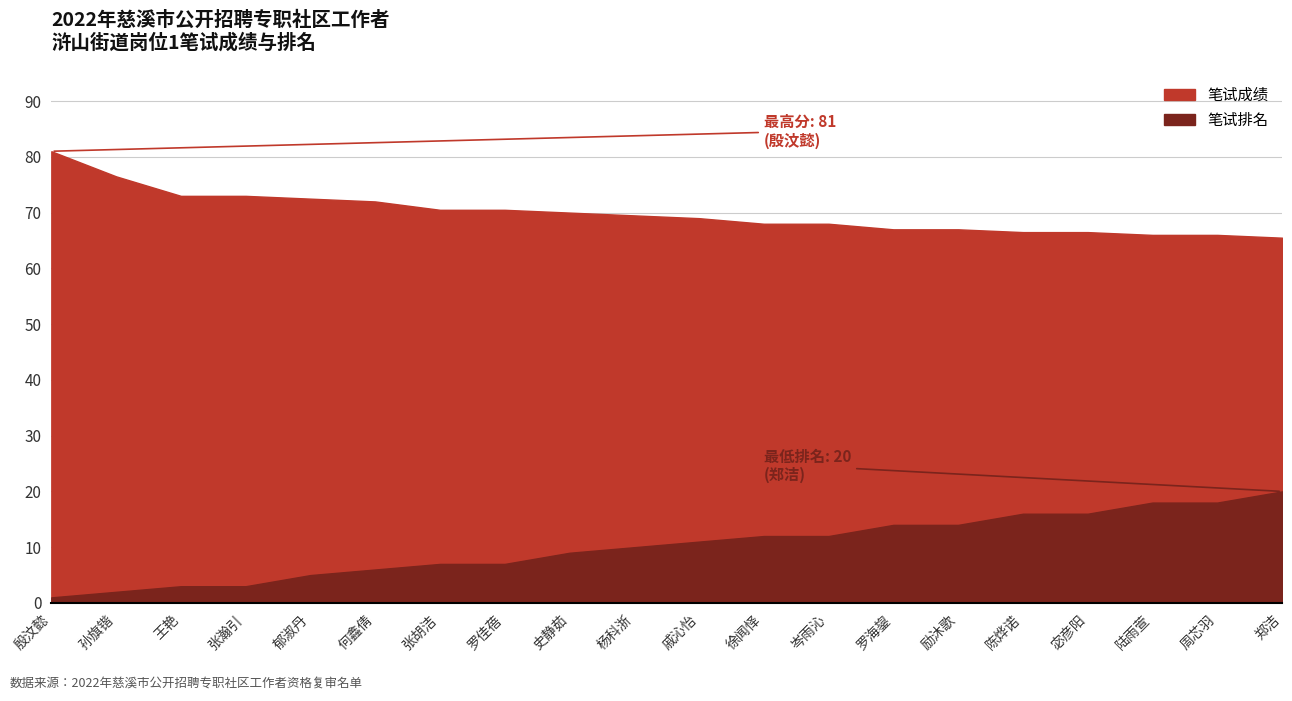

Which label corresponds to the smallest value in the chart?

殷汶懿